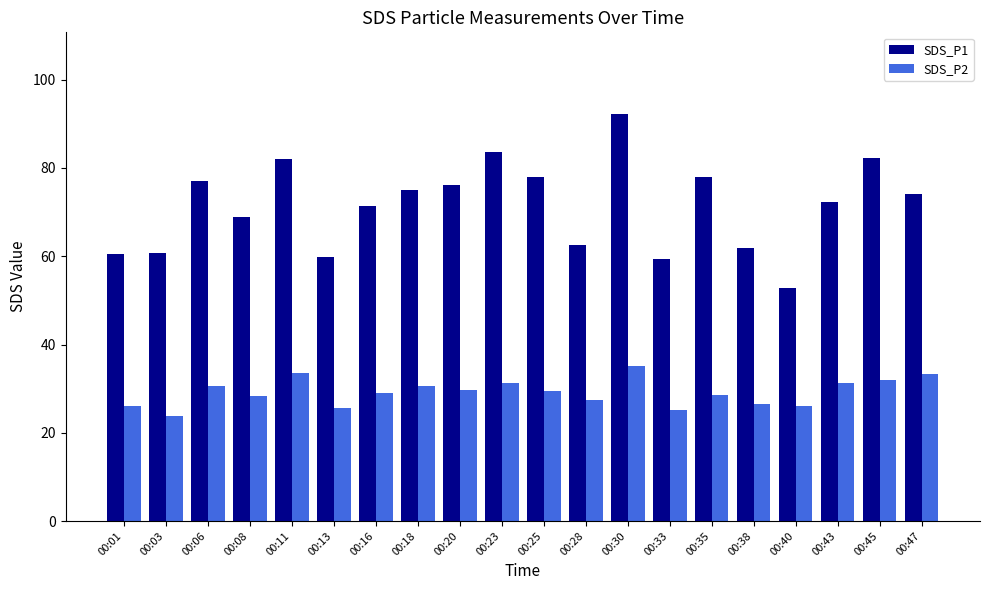

Is the value of SDS_P1 at 00:06 greater than the value of SDS_P2 at 00:08?

Yes